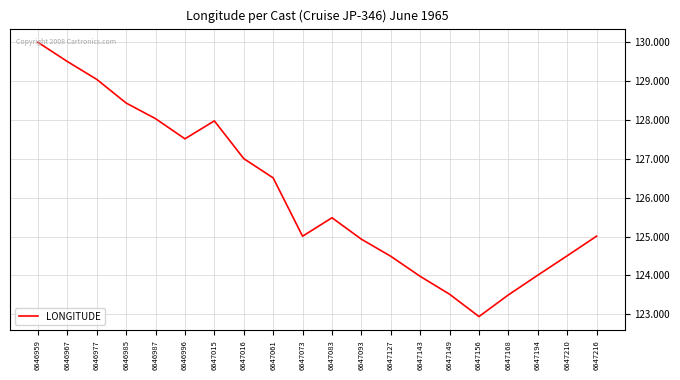

Reading right to left, extract all data points from this chart.

125.0	124.5	124.0	123.5	122.9	123.5	124.0	124.5	124.9	125.5	125.0	126.5	127.0	128.0	127.5	128.0	128.4	129.0	129.5	130.0